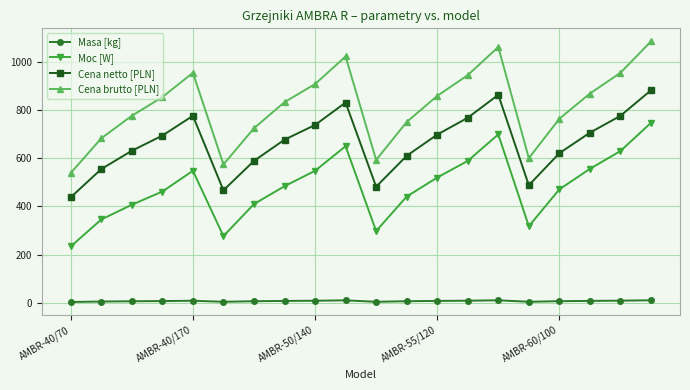

What is the value of the Cena brutto [PLN] point at the 10th from the left?

1022.1